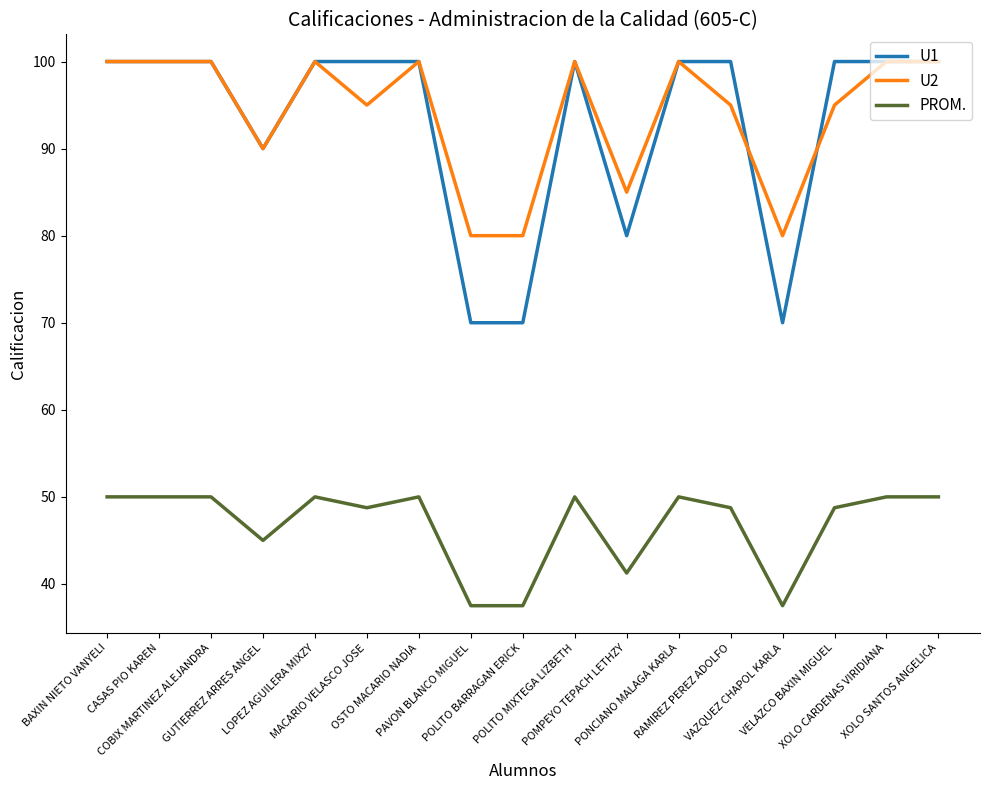

True or false: PROM. and U1 intersect in this chart.

False